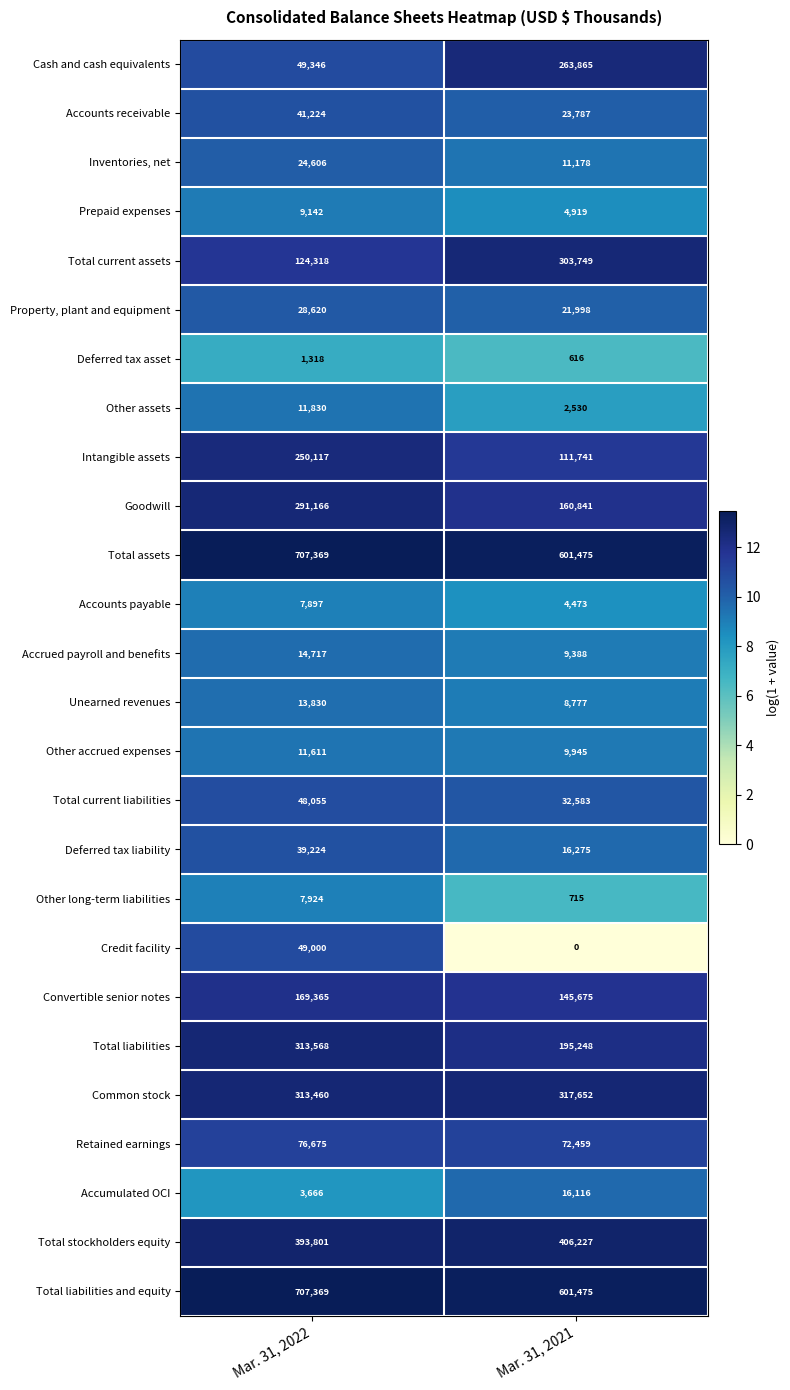

Is it true that Total current liabilities equals 48429 at Mar. 31, 2021?

False